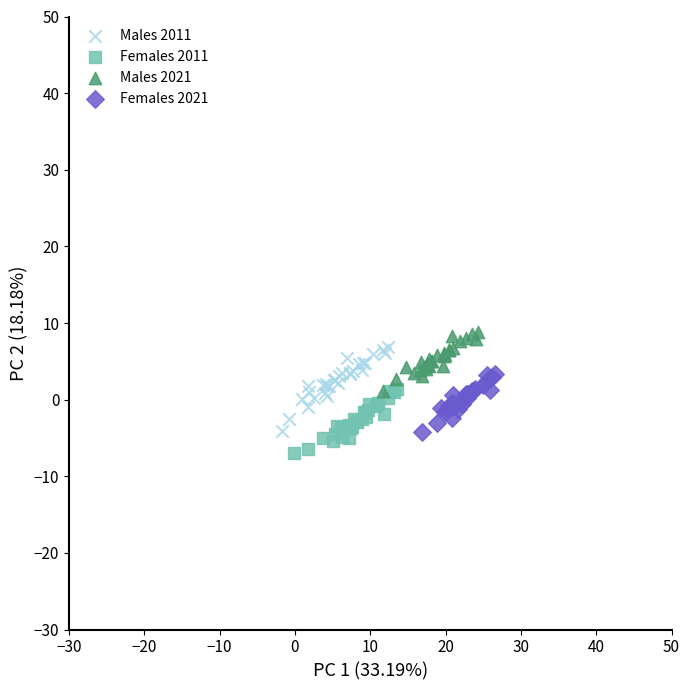

Which series has the largest Y range (max minus min)?

Males 2011